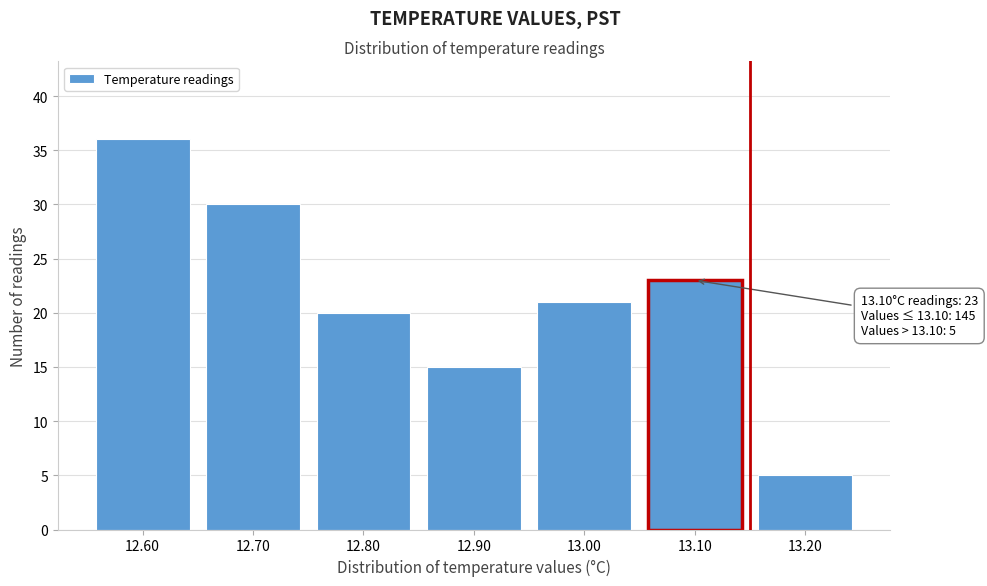

Reading left to right, list all the values displayed in this chart.

12.60=36	12.70=30	12.80=20	12.90=15	13.00=21	13.10=23	13.20=5